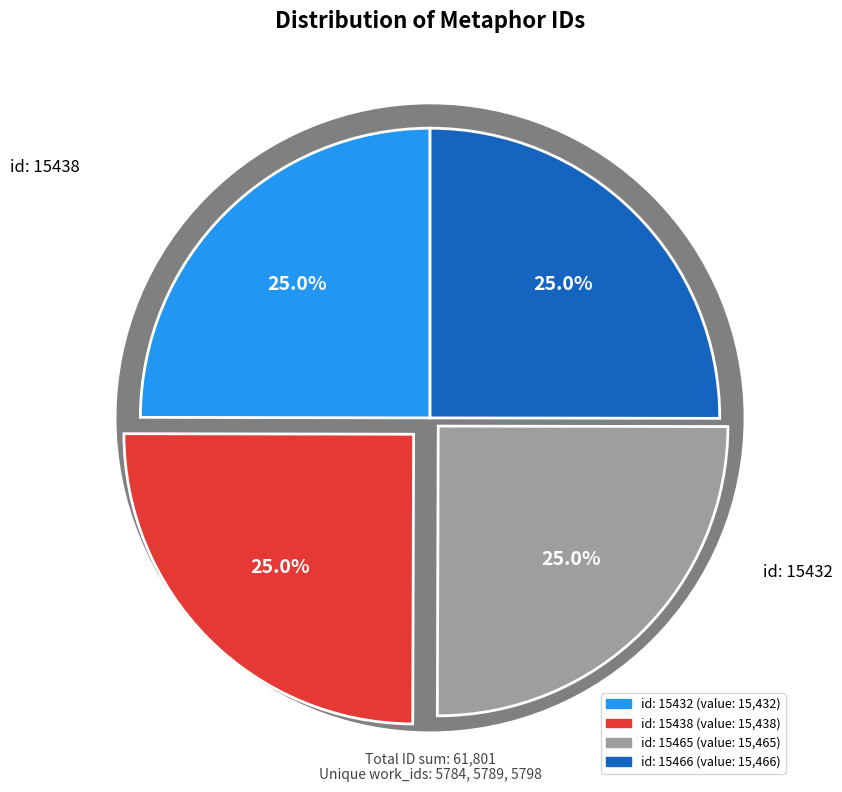

How much of the chart is everything except id: 15438?

75.0%